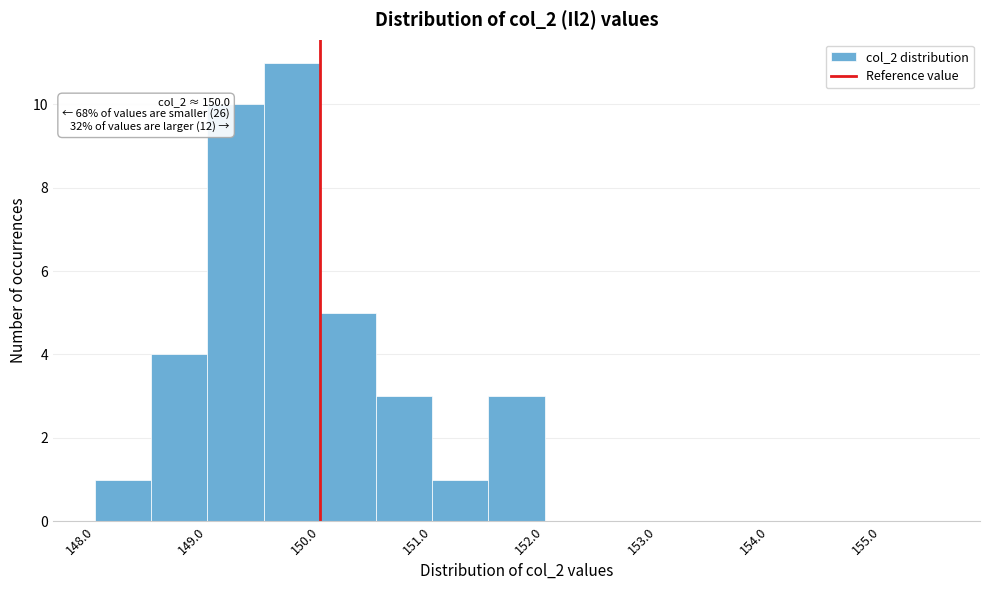

Which range on the x-axis has the tallest bar?

149.5 to 150.0